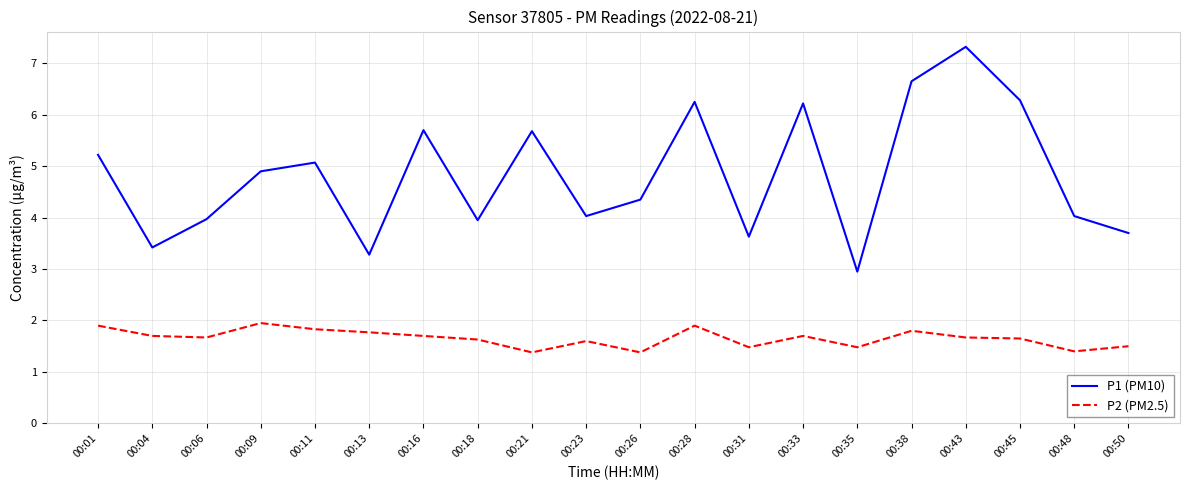

The value of P1 (PM10) at 00:01 is 3.0. True or false?

False